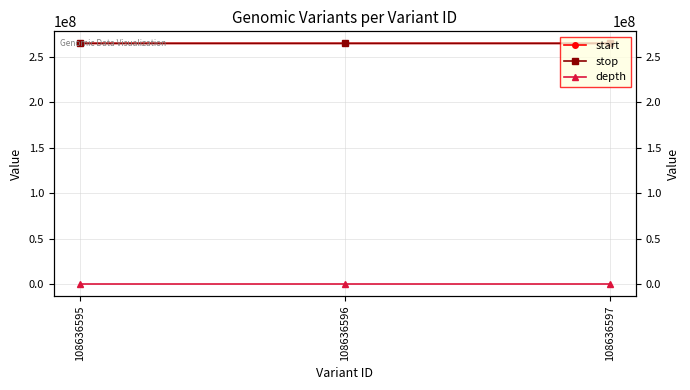

What is the average value of the start series?

264772031